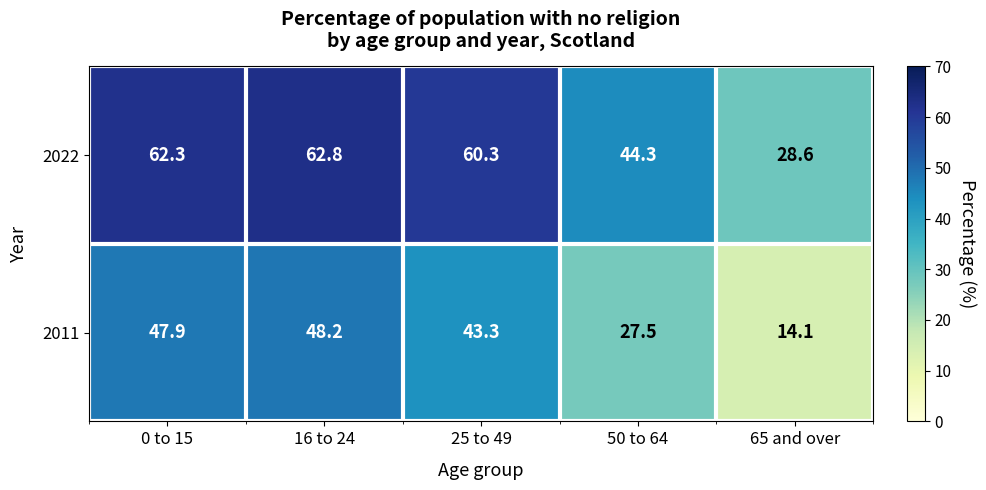

At which label does 2022 reach its minimum?

65 and over